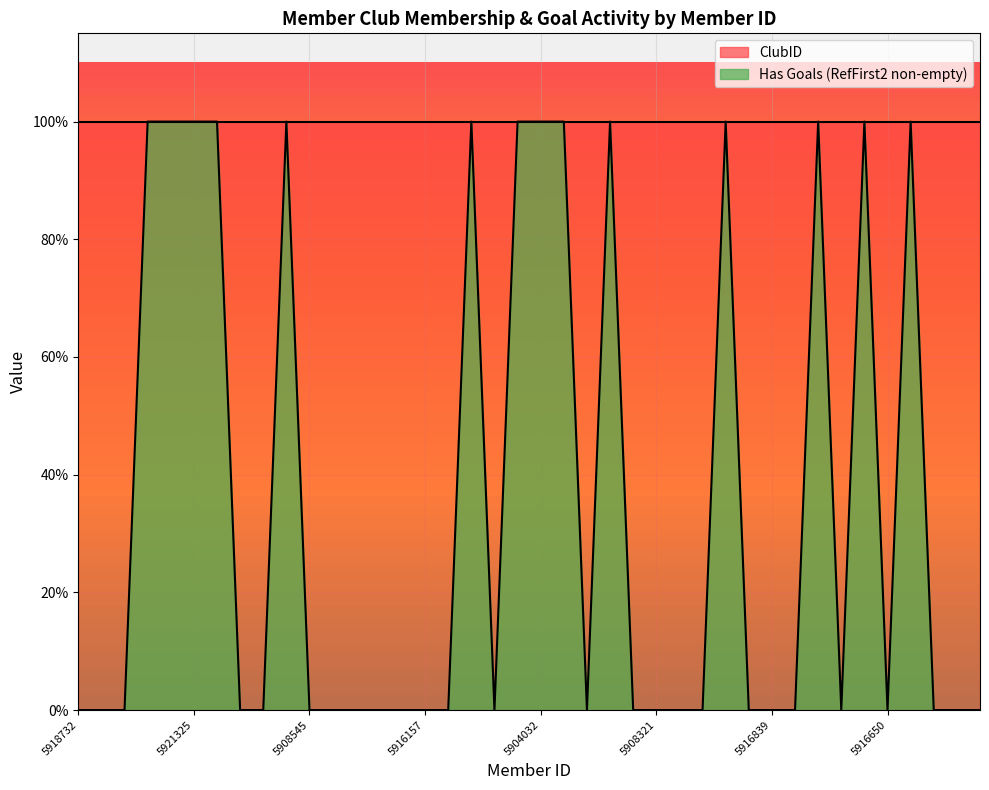

Reading right to left, extract all data points from this chart.

0	0	0	1	0	1	0	1	0	0	0	1	0	0	0	0	1	0	1	1	1	0	1	0	0	0	0	0	0	0	1	0	0	1	1	1	1	0	0	0